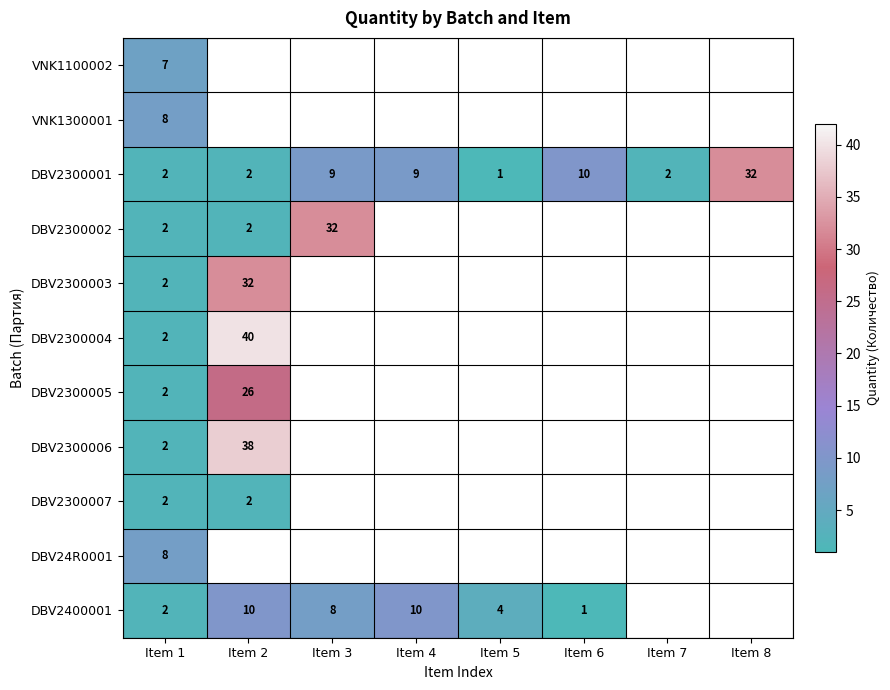

The value of DBV2300001 at Item 1 is 3. True or false?

False